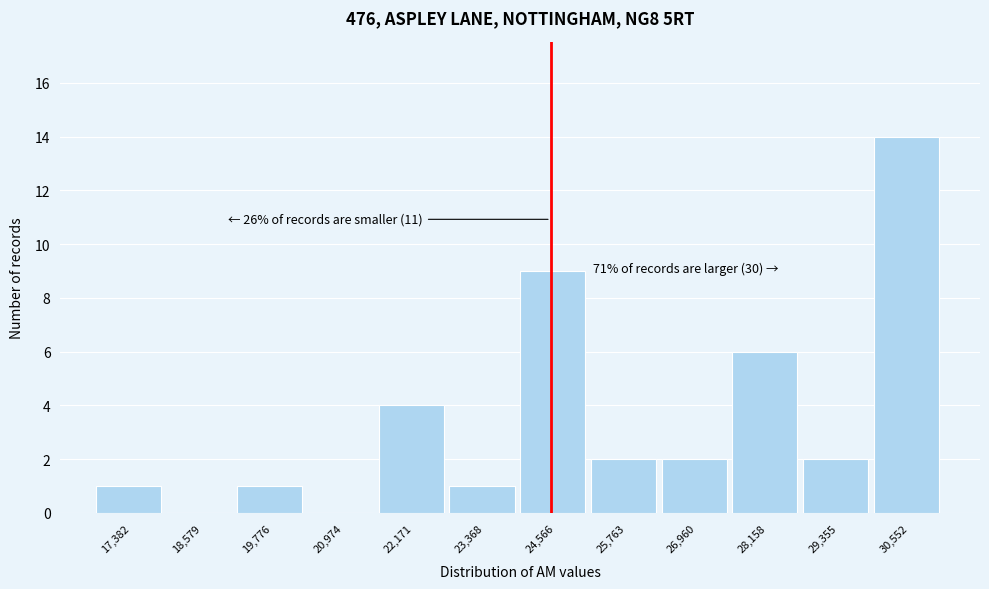

Reading right to left, what are all the values shown in this chart?

30,552=14	29,355=2	28,158=6	26,960=2	25,763=2	24,566=9	23,368=1	22,171=4	20,974=0	19,776=1	18,579=0	17,382=1